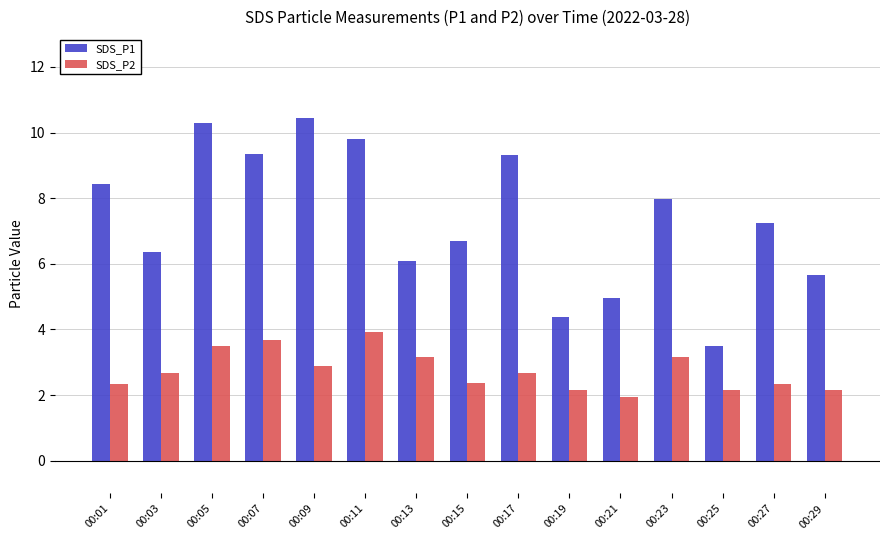

What is the sum of all SDS_P1 values?

110.5